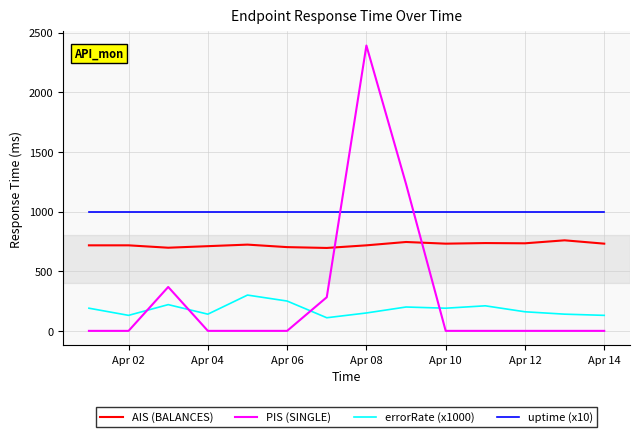

Which series has the largest range (max minus min)?

PIS (SINGLE)